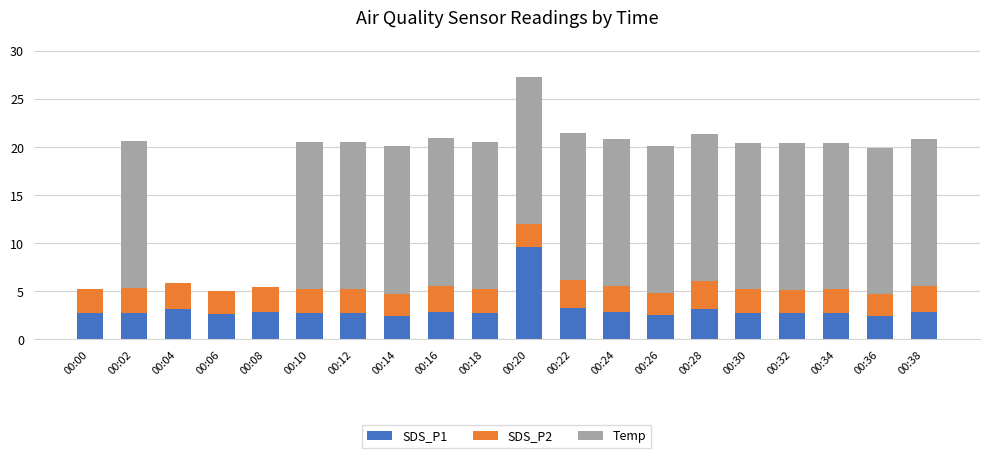

What is the total value across all series at 00:32?

20.4